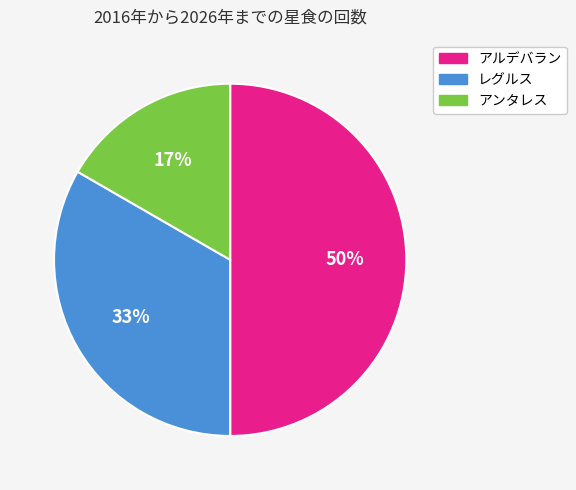

Is the sum of アルデバラン and レグルス greater than half?

Yes